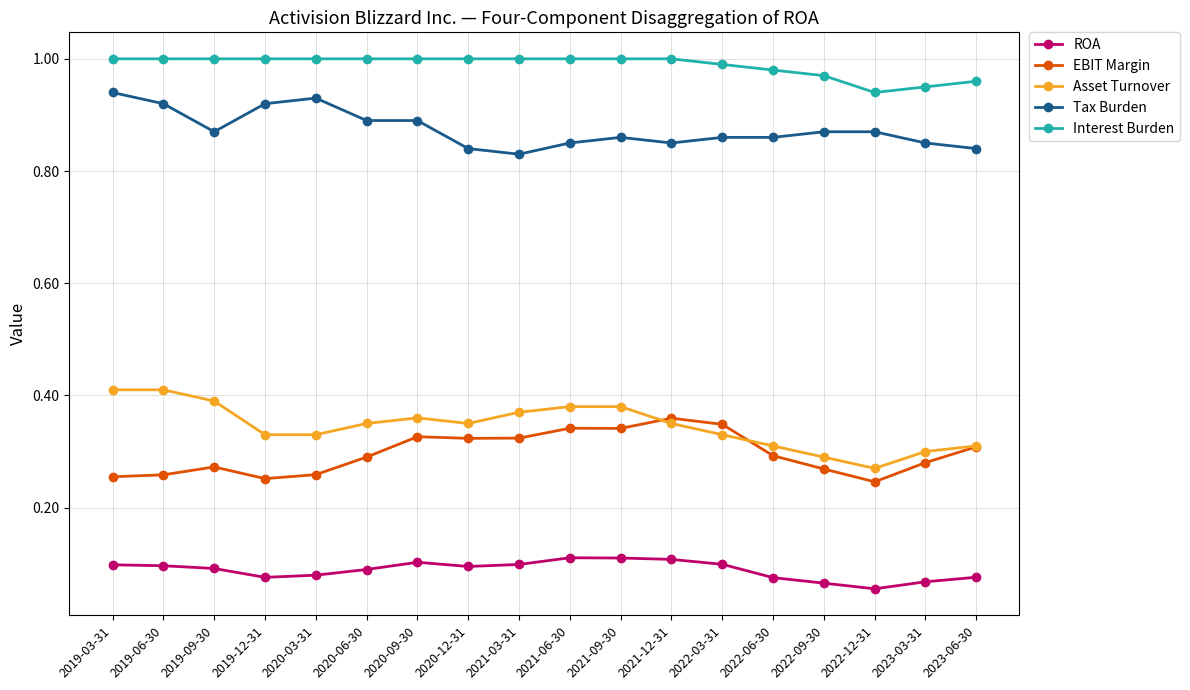

True or false: Tax Burden has a value of 0.9 at 2022-03-31.

True